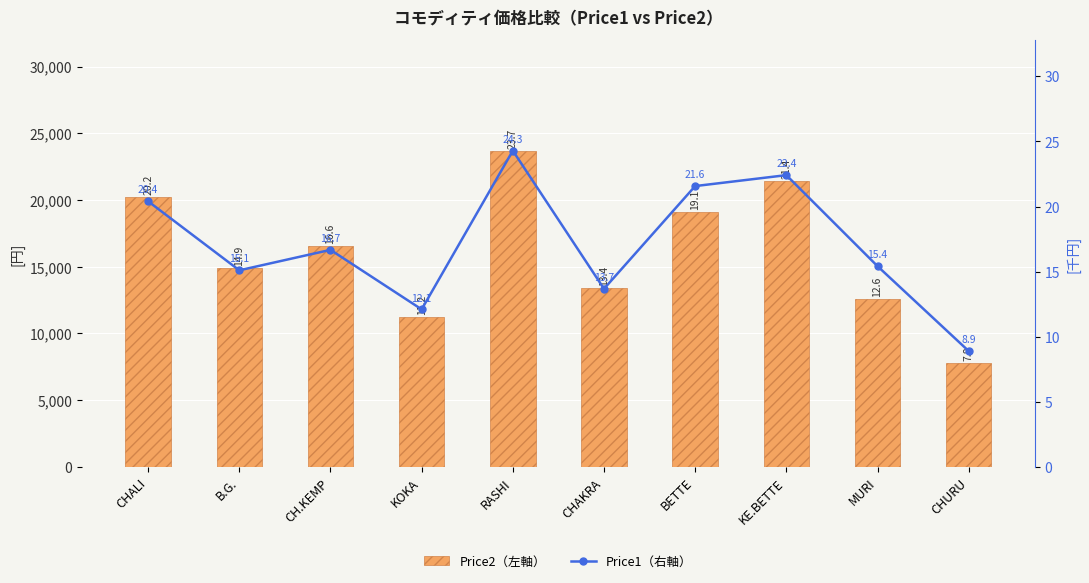

Reading left to right, extract all data points from this chart.

Price2（左軸）: 20249.0	14900.0	16589.0	11200.0	23699.0	13410.0	19099.0	21400.0	12589.0	7809.0
Price1（右軸）: 20.4	15.1	16.7	12.1	24.3	13.7	21.6	22.4	15.4	8.9